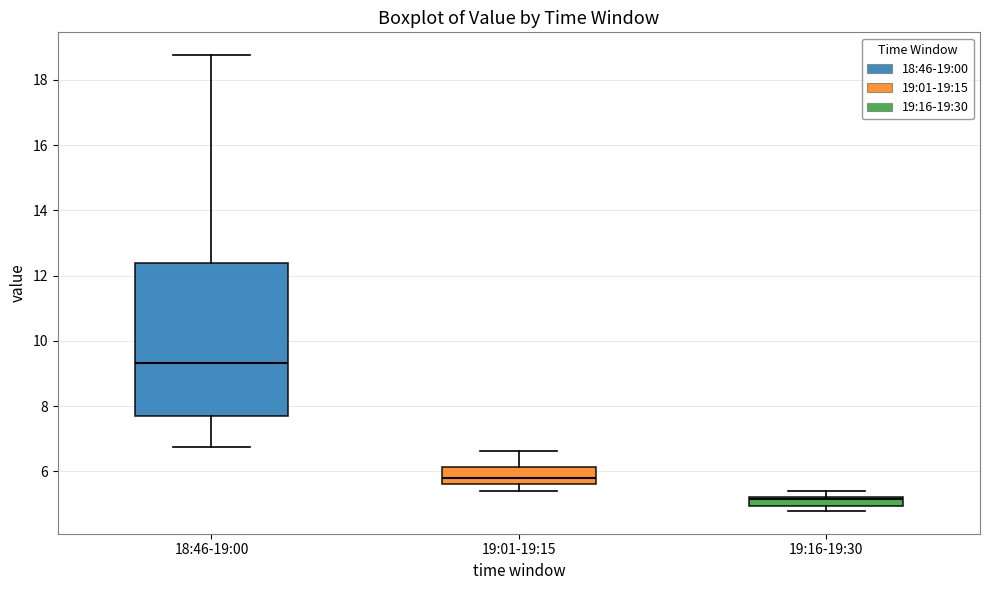

Where is the lower edge of the box for 19:16-19:30 on the y-axis? The values are not printed on the chart, so give them approximately, as read against the axis.

5.0